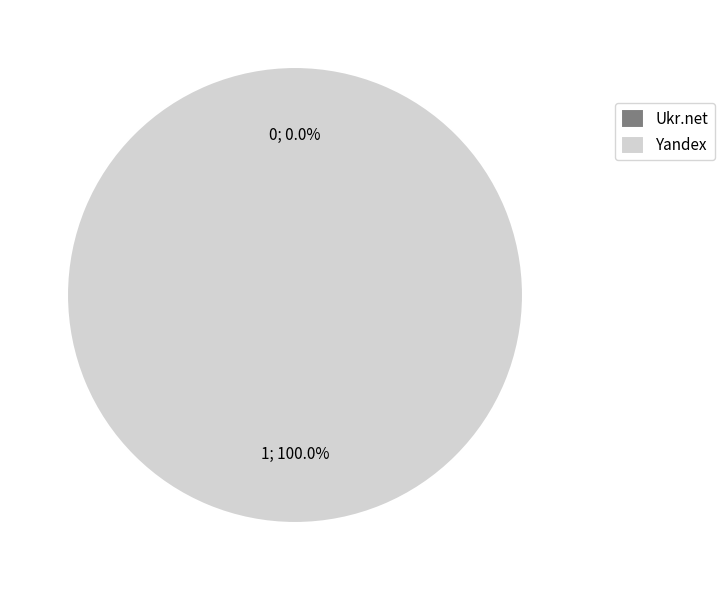

True or false: Yandex accounts for 99% of the total.

False